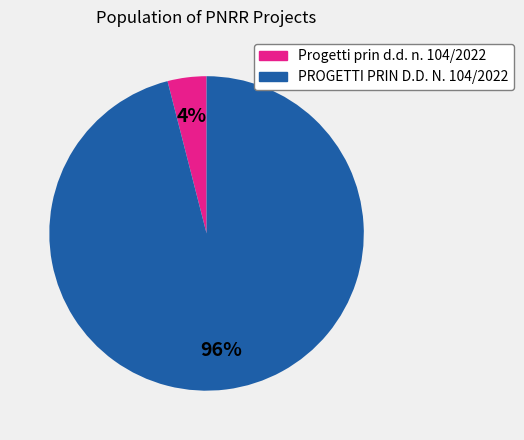

Count the number of slices in the pie.

2